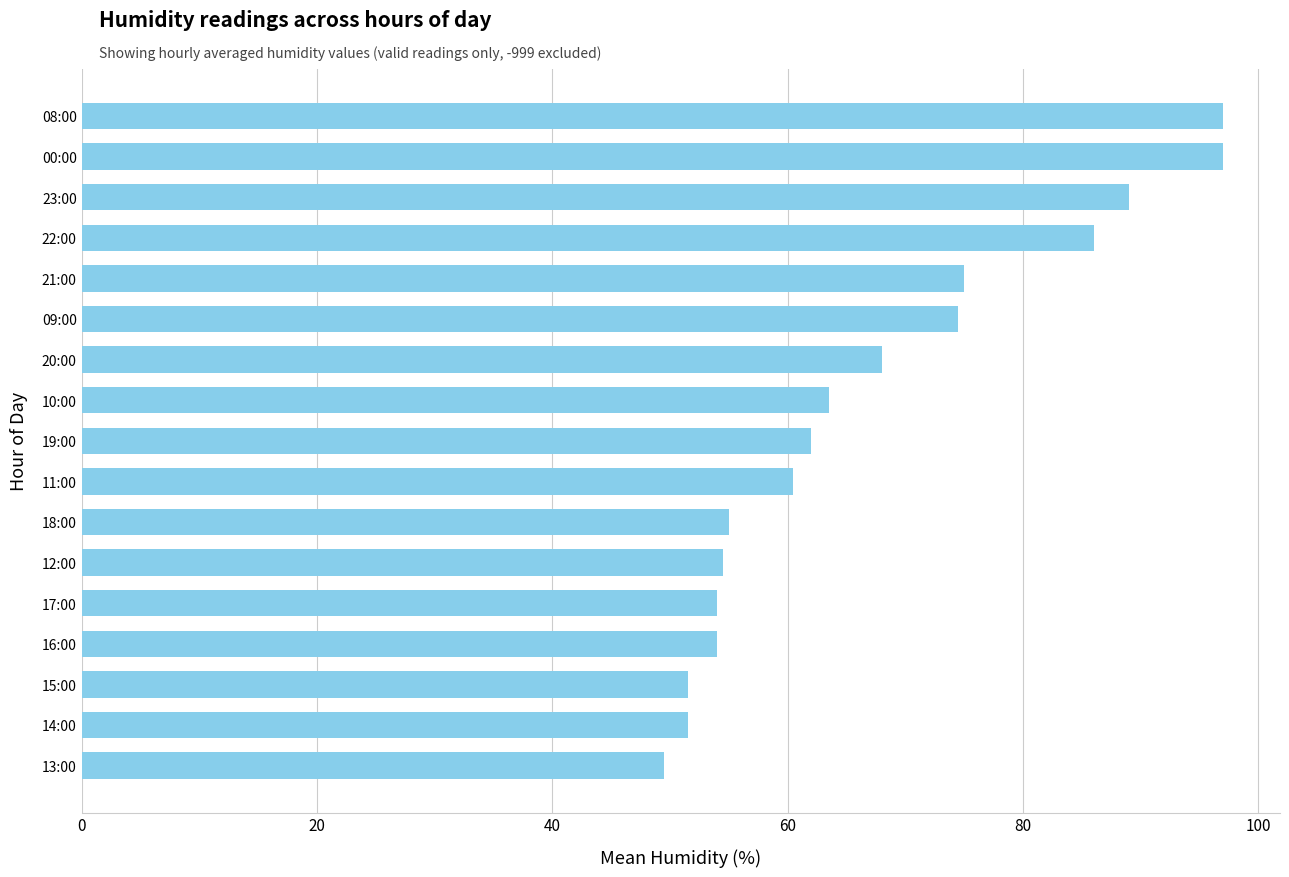

What is the minimum value shown in the chart?

49.5